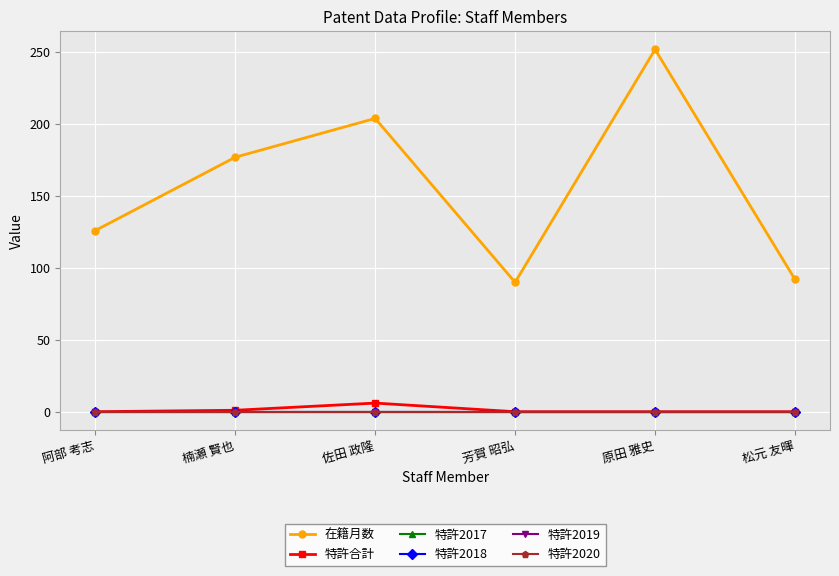

Rank the categories by 特許2018 value from lowest to highest.

阿部 考志, 楠瀬 賢也, 佐田 政隆, 芳賀 昭弘, 原田 雅史, 松元 友暉